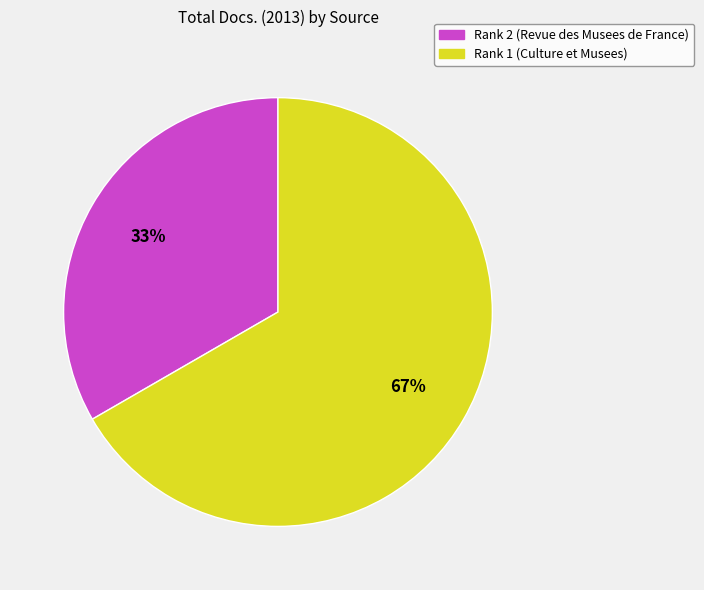

To the nearest percent, what is the average slice percentage?

50%